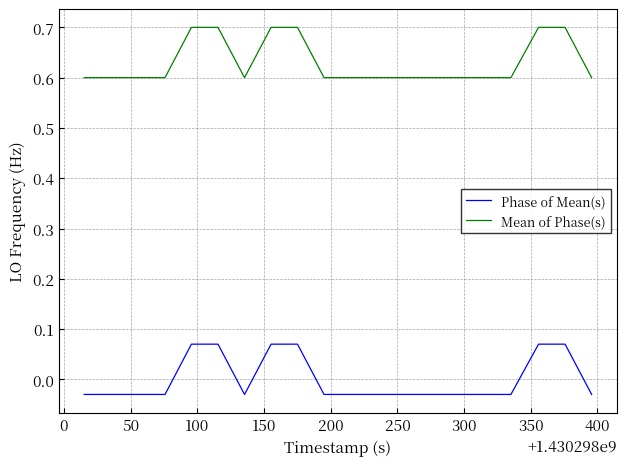

Which series has the largest total across all categories?

Mean of Phase(s)